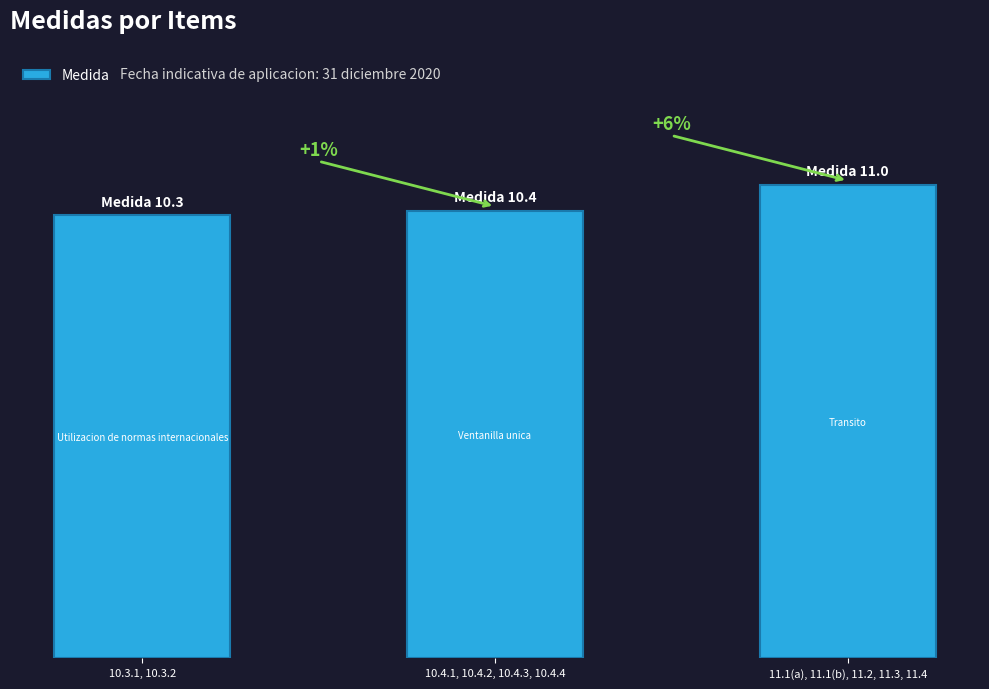

What is the difference between the maximum and second lowest values?

0.6